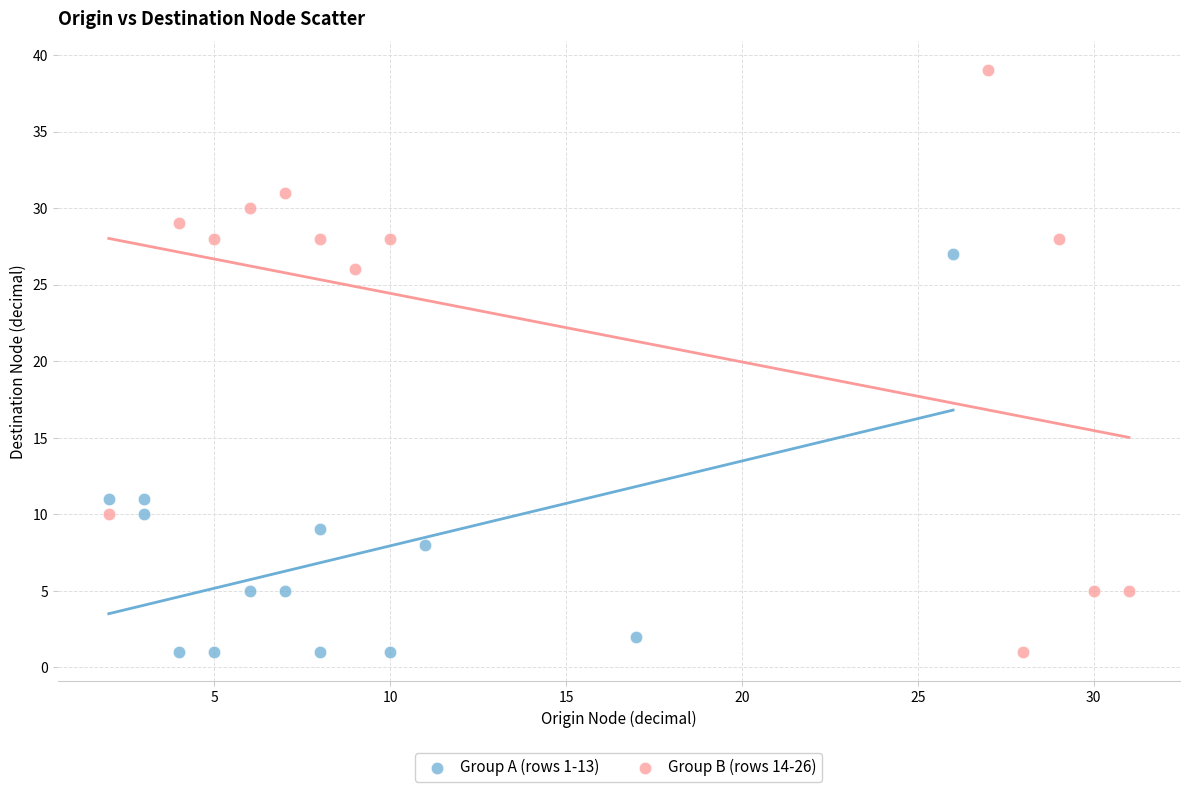

Which series has the widest spread of Y values?

Group B (rows 14-26)